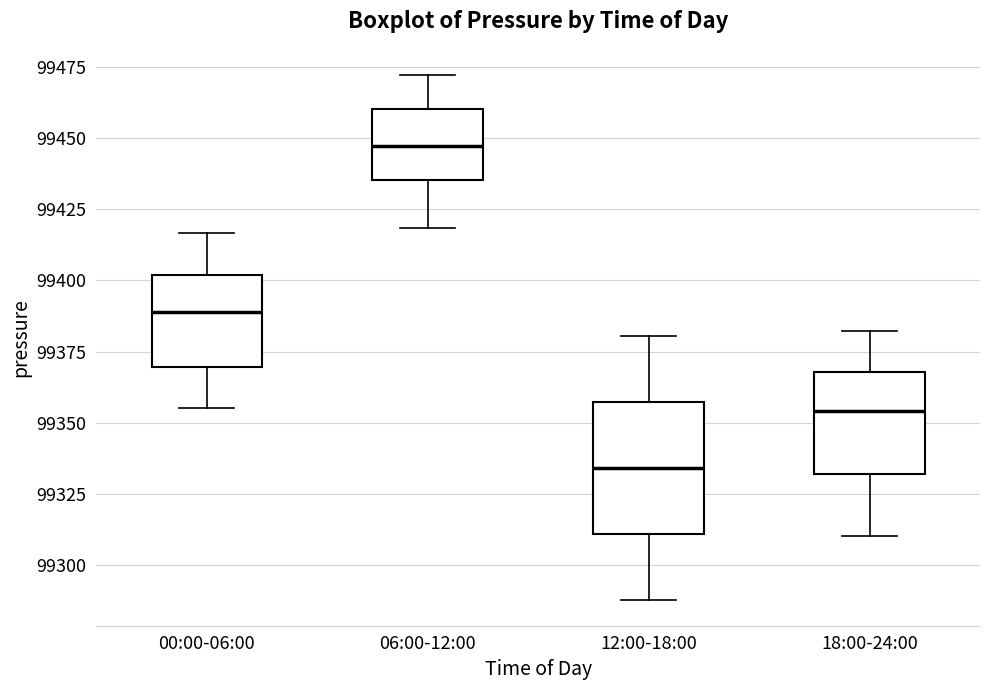

Which box is the tallest, from its lower edge to its upper edge?

12:00-18:00